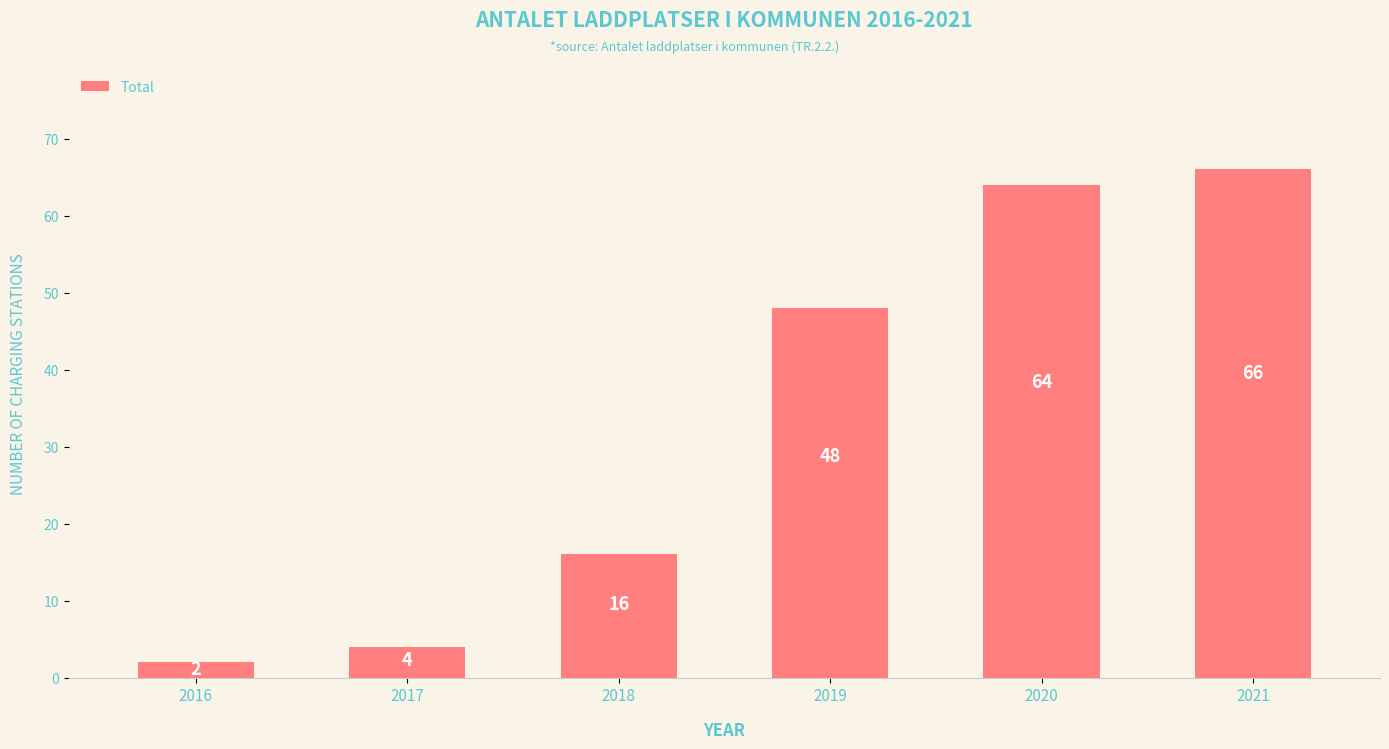

What is the ratio of the value at 2019 to the value at 2018?

3.0